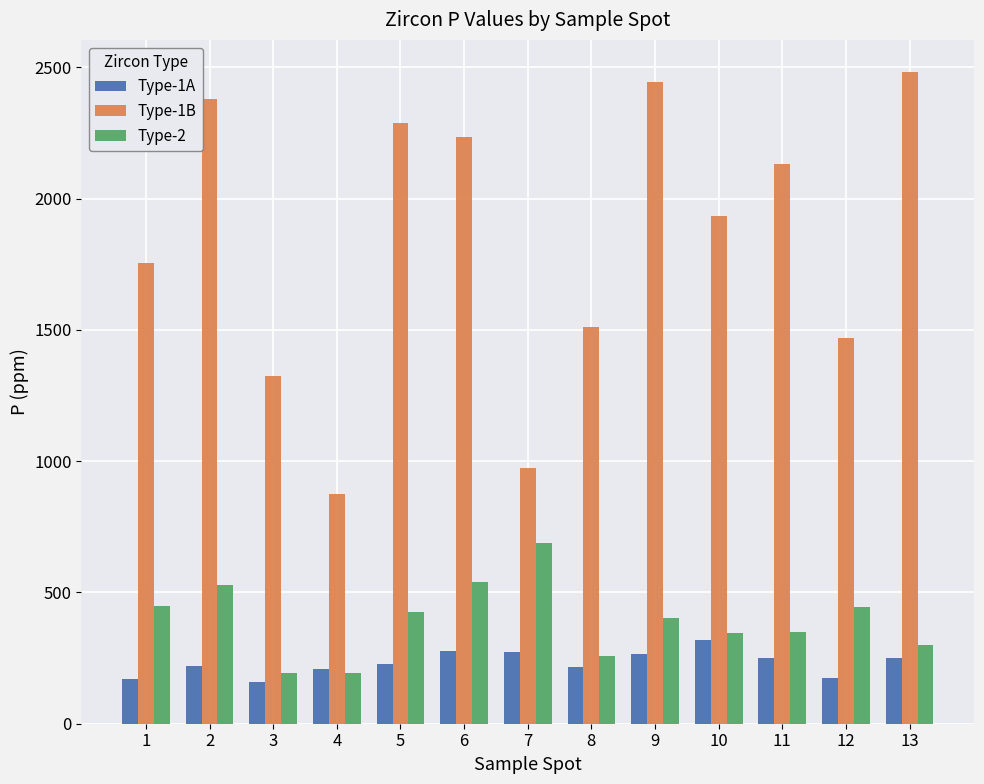

Which series has the widest spread of values?

Type-1B